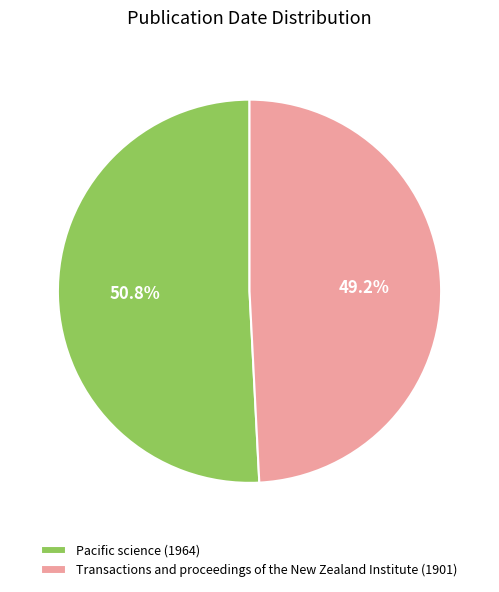

How much of the chart is everything except Transactions and proceedings of the New Zealand Institute (1901)?

50.8%